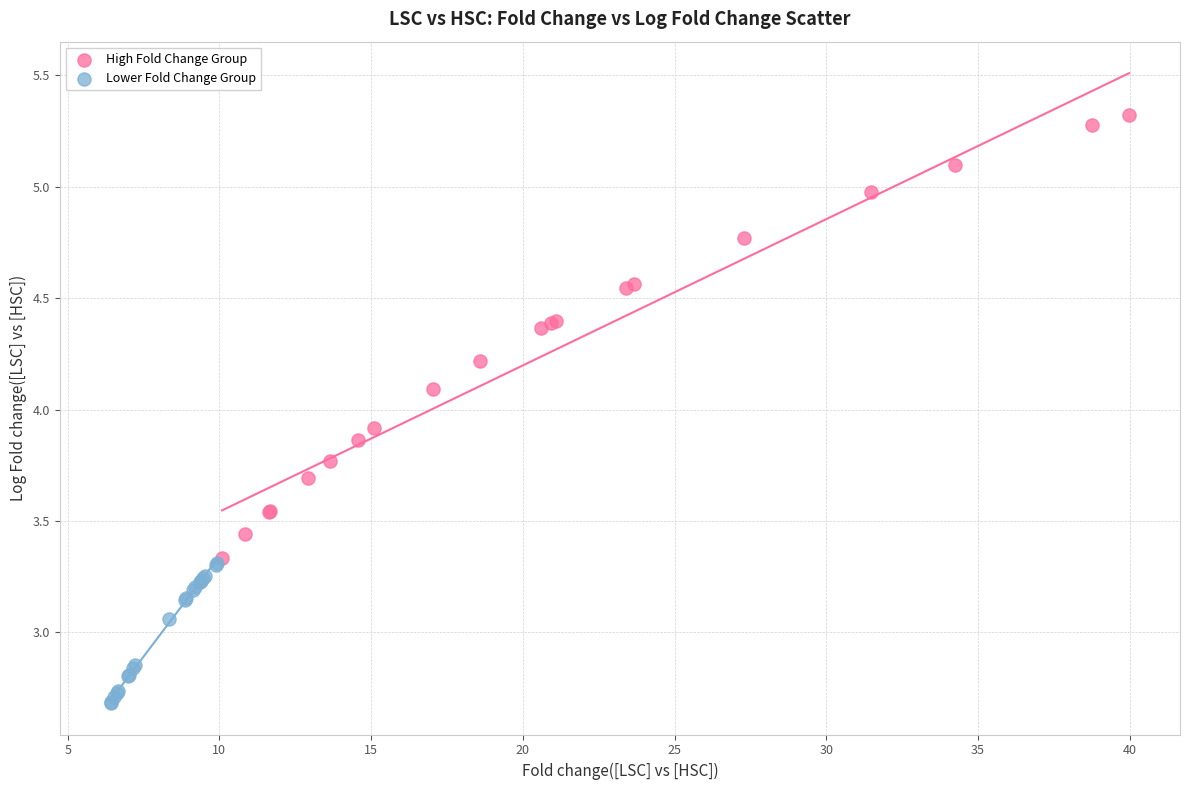

Which series contains the lowest Y value?

Lower Fold Change Group